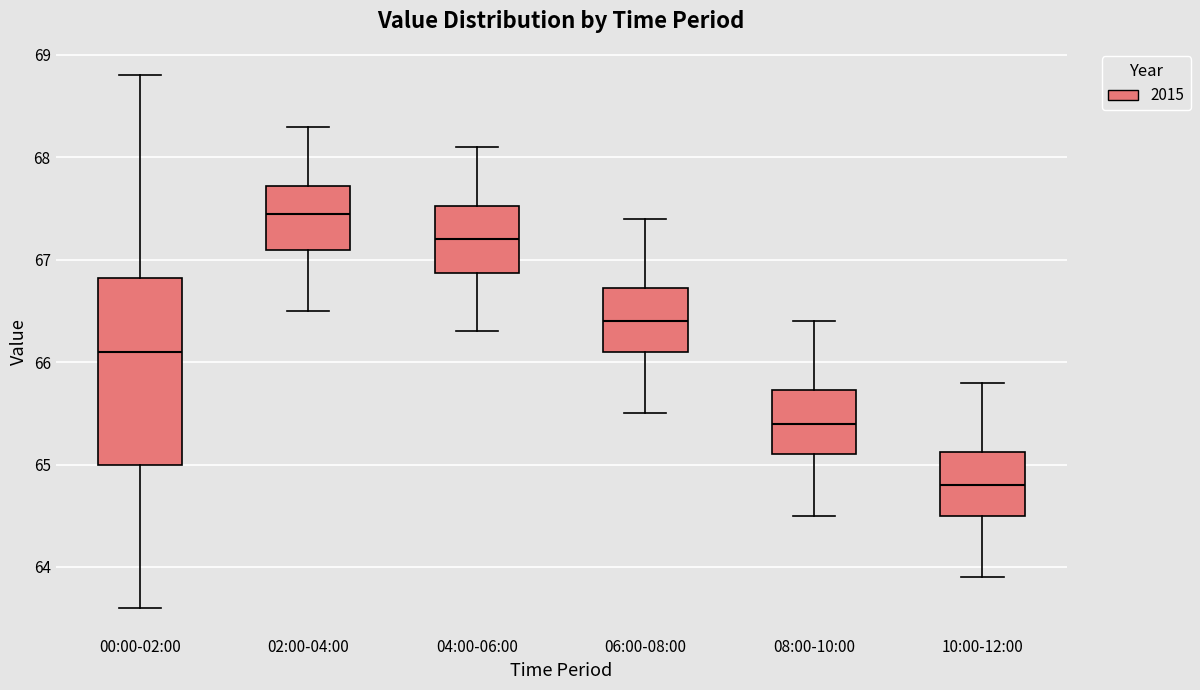

Which box has the highest median line?

02:00-04:00